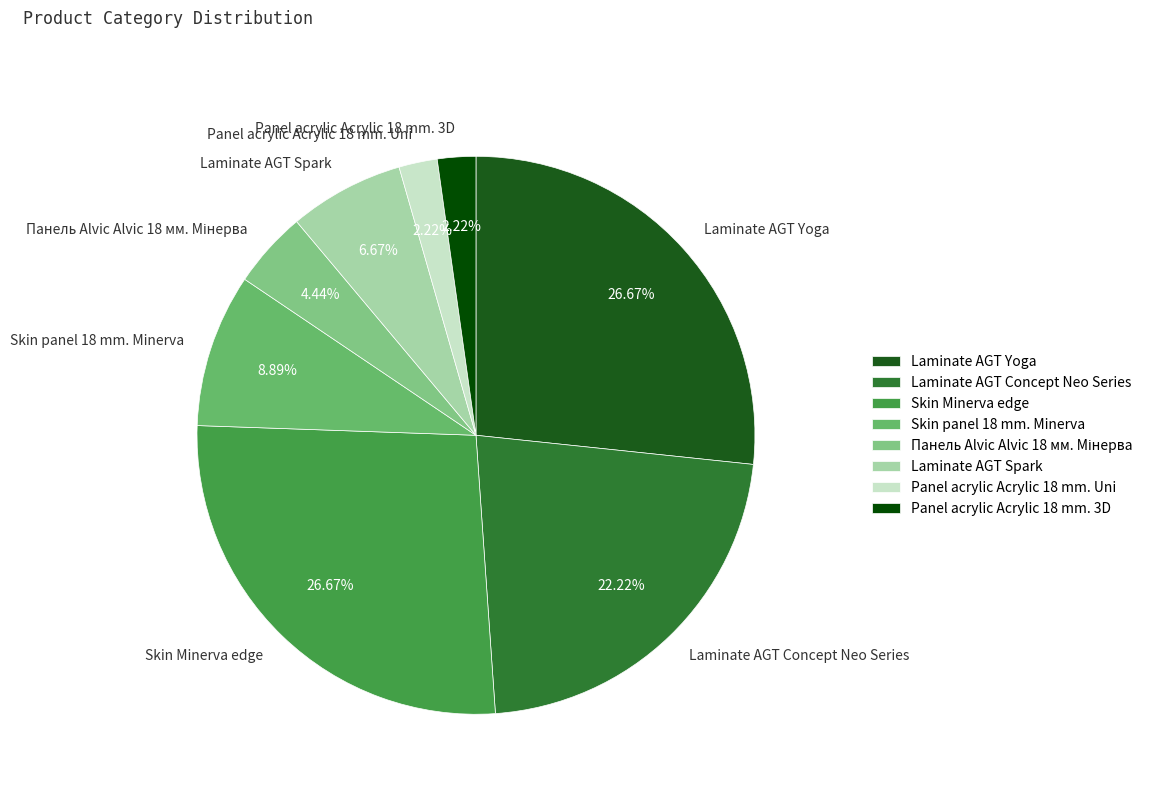

Between Skin panel 18 mm. Minerva and Laminate AGT Spark, which is larger?

Skin panel 18 mm. Minerva